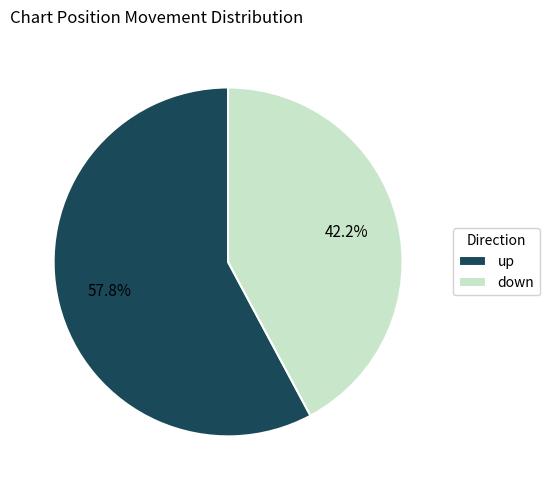

Is it true that up is 71% of the pie?

False